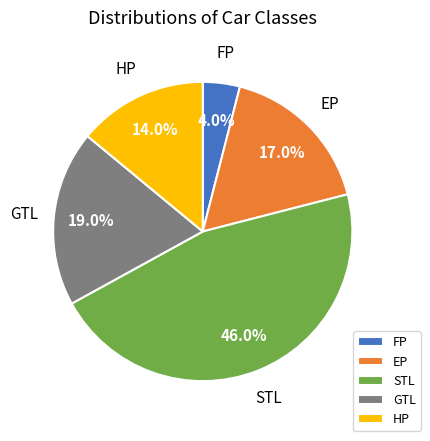

Is STL the majority of the pie?

No